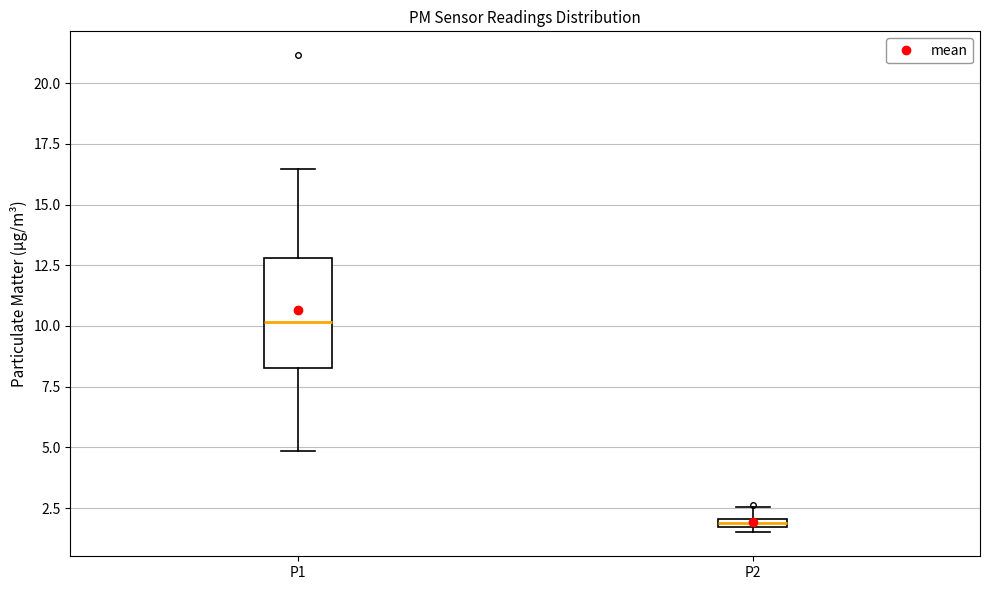

Where does the lower whisker of the box for P1 end on the y-axis? The values are not printed on the chart, so give them approximately, as read against the axis.

5.0